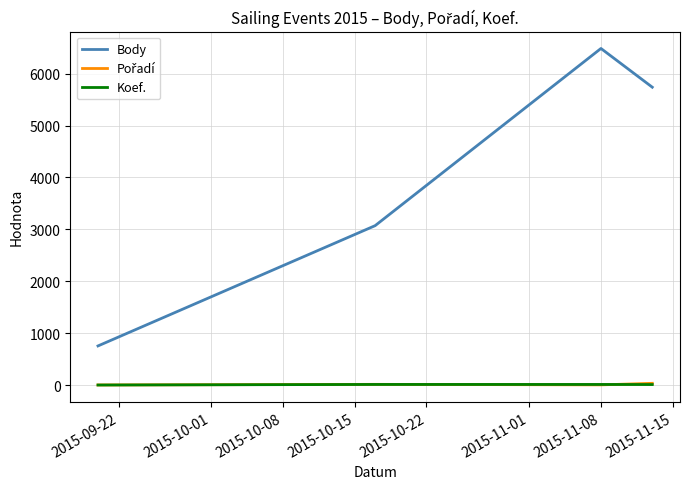

What is the sum of all Body values?

16047